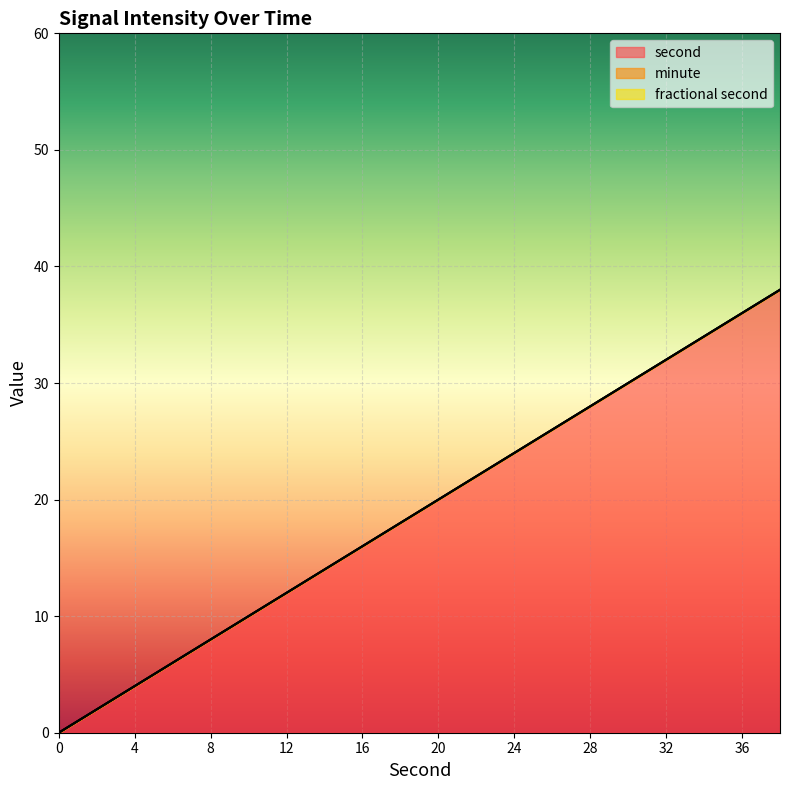

True or false: minute and second intersect in this chart.

False